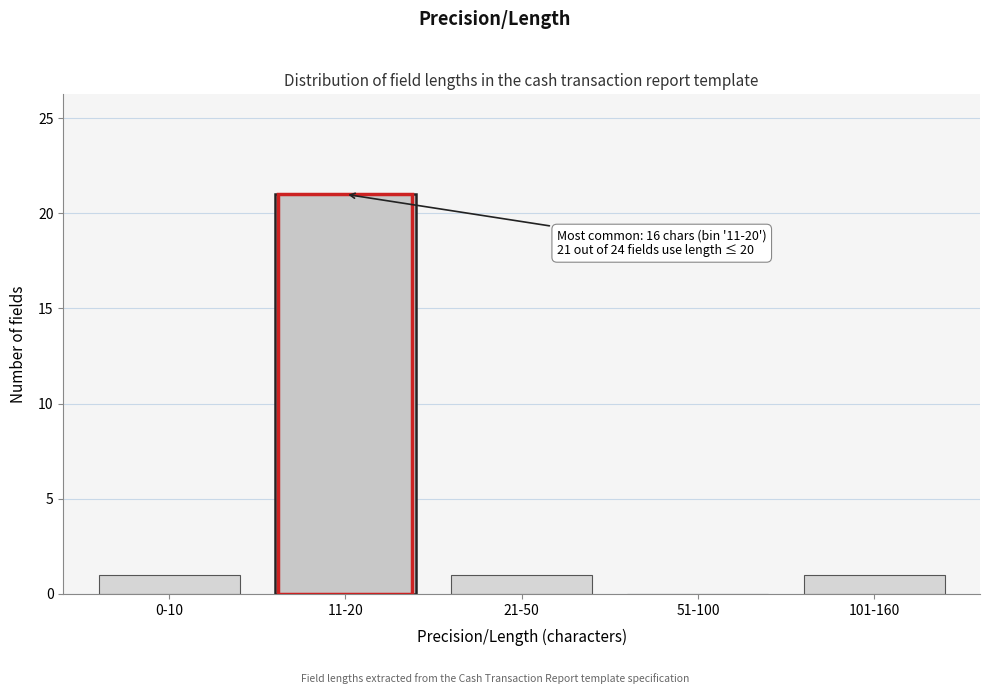

Reading left to right, list all the values displayed in this chart.

0-10=1	11-20=21	21-50=1	51-100=0	101-160=1